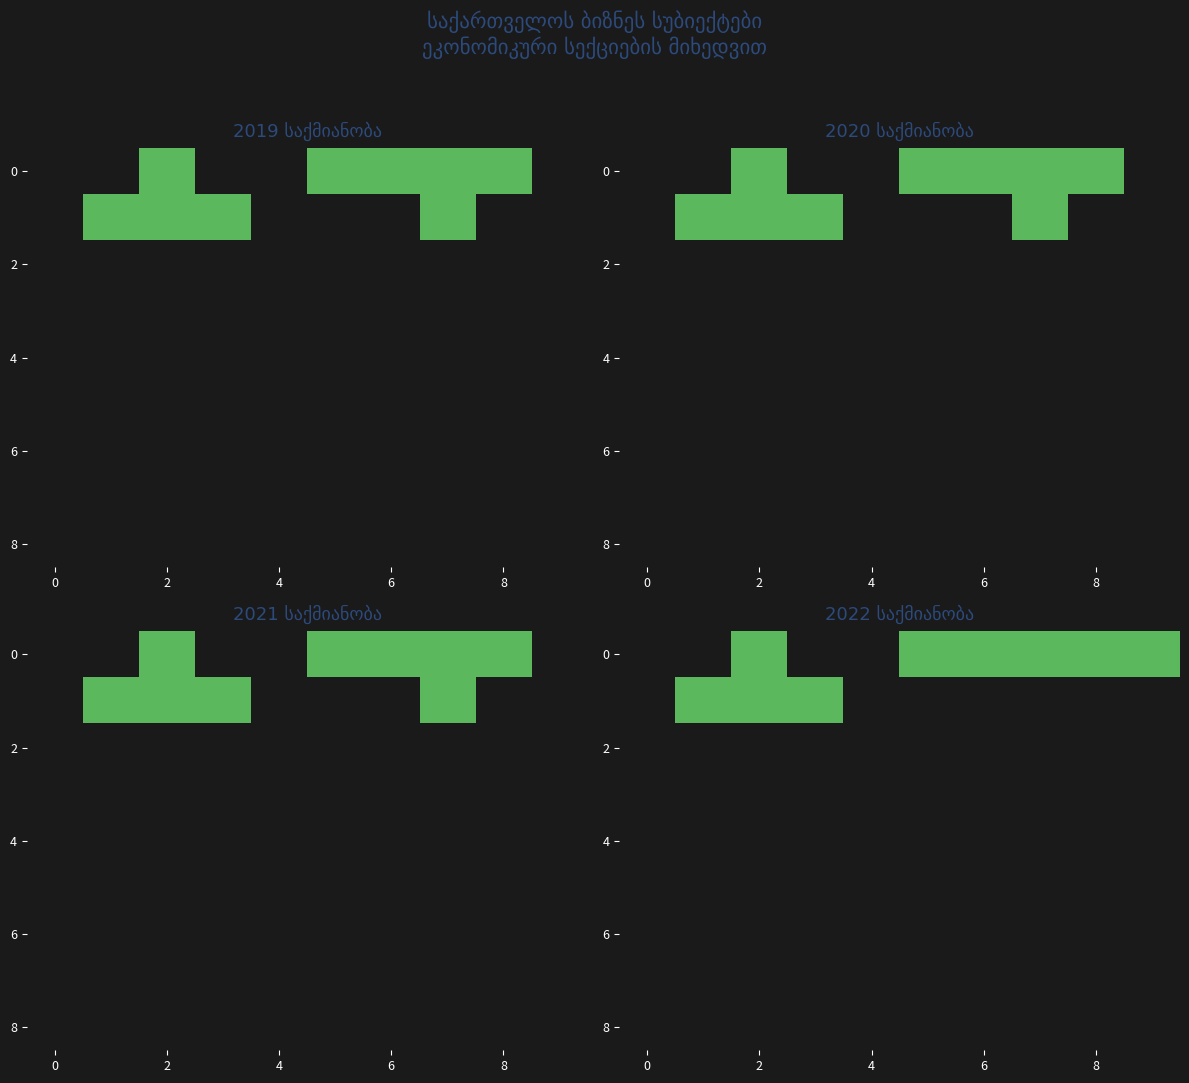

What is the maximum value shown in the chart?

1